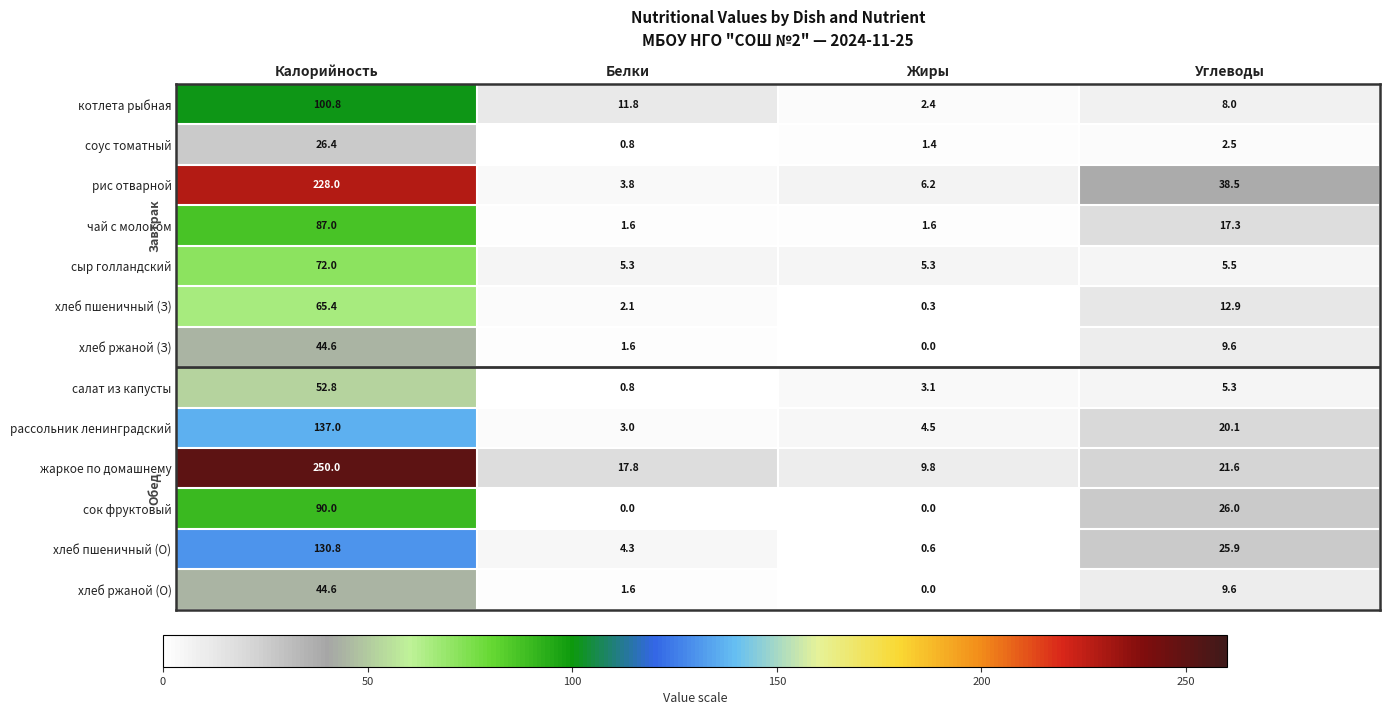

The value of сыр голландский at Калорийность is 30.3. True or false?

False